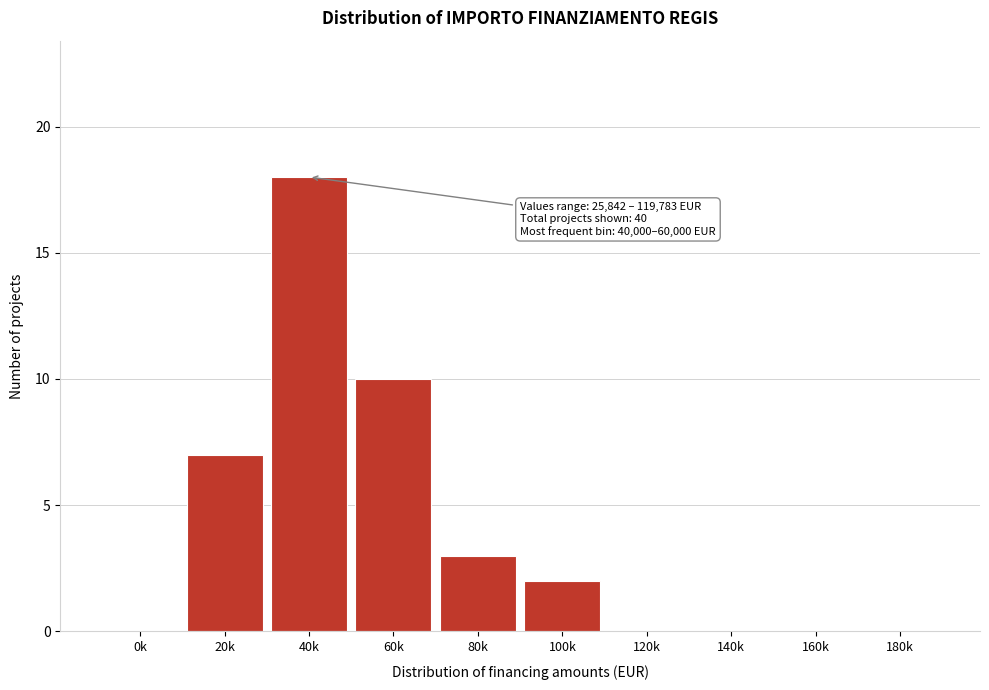

Reading left to right, extract all data points from this chart.

0k=0	20k=7	40k=18	60k=10	80k=3	100k=2	120k=0	140k=0	160k=0	180k=0